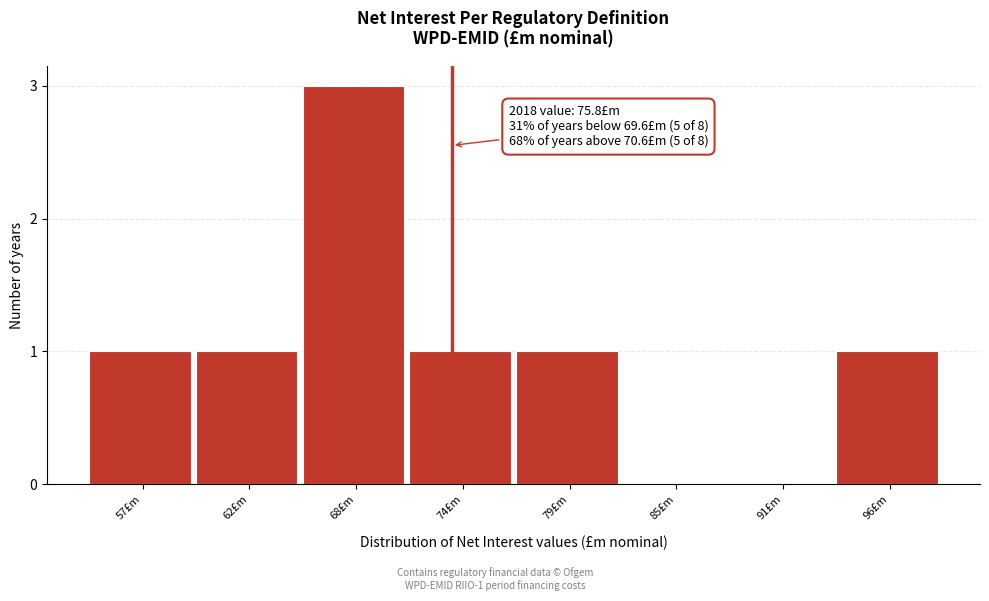

Reading left to right, list all the values displayed in this chart.

57£m=1	62£m=1	68£m=3	74£m=1	79£m=1	85£m=0	91£m=0	96£m=1